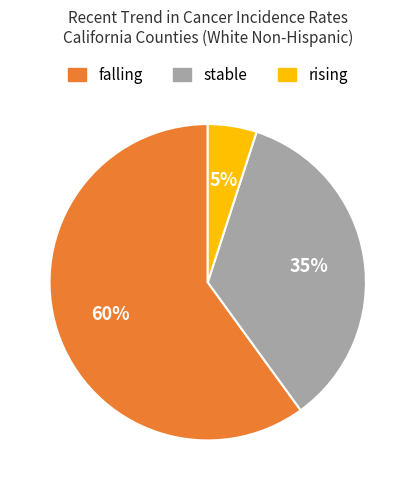

How many segments does this pie chart have?

3